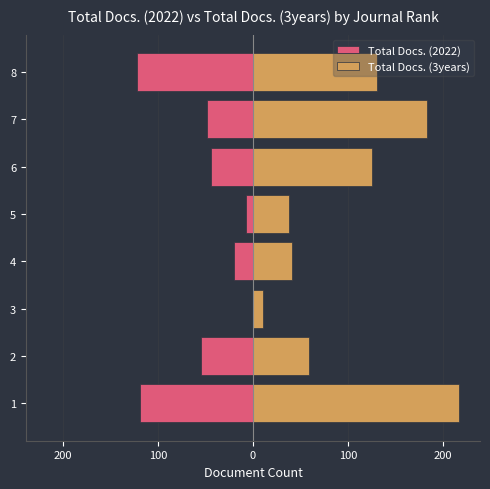

Which series changed the most between 0 and 100?

Total Docs. (2022)